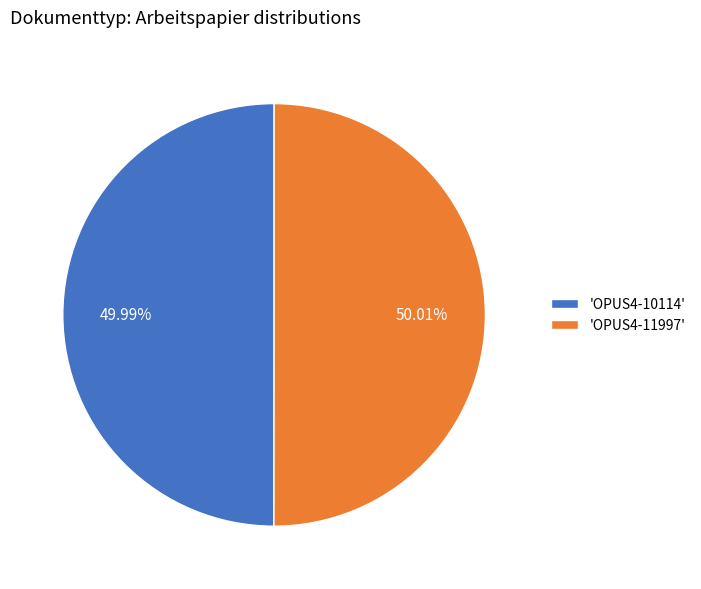

Approximately how many times larger is the value at 'OPUS4-10114' compared to 'OPUS4-11997'?

1.0